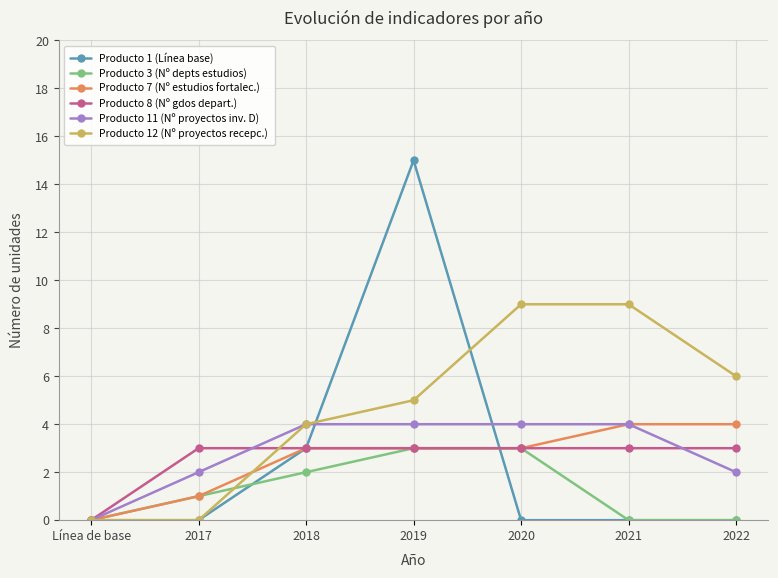

At which category does Producto 1 (Línea base) reach its first local peak?

2019